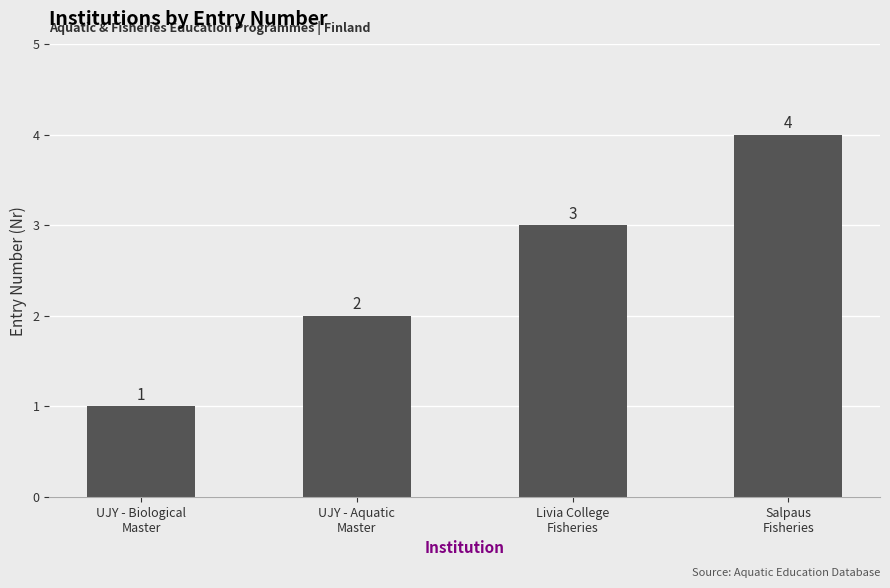

What is the greatest value displayed?

4